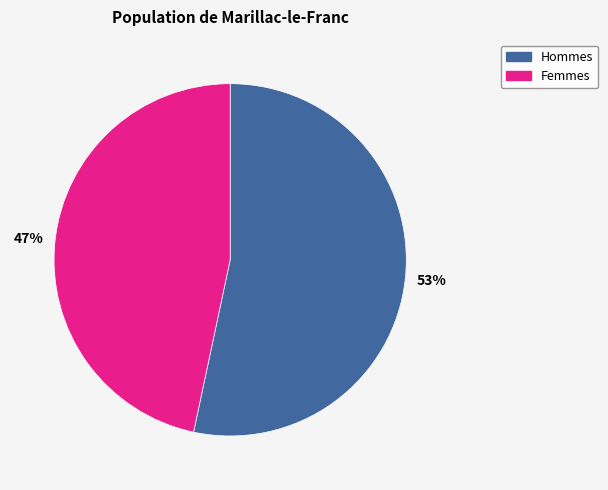

To the nearest percent, what is the average slice percentage?

50%